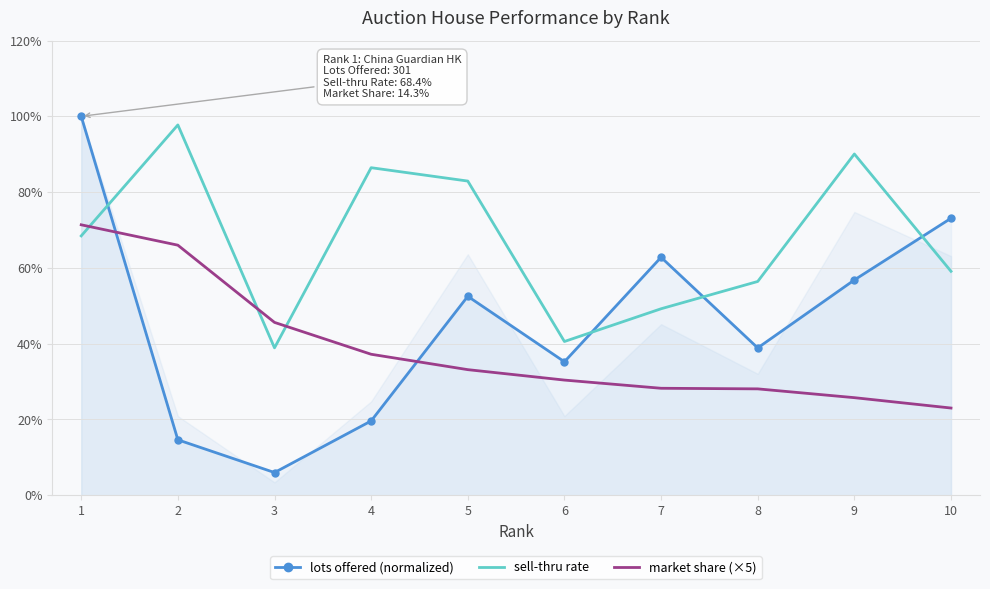

True or false: sell-thru rate has a value of 0.8 at 5.

True